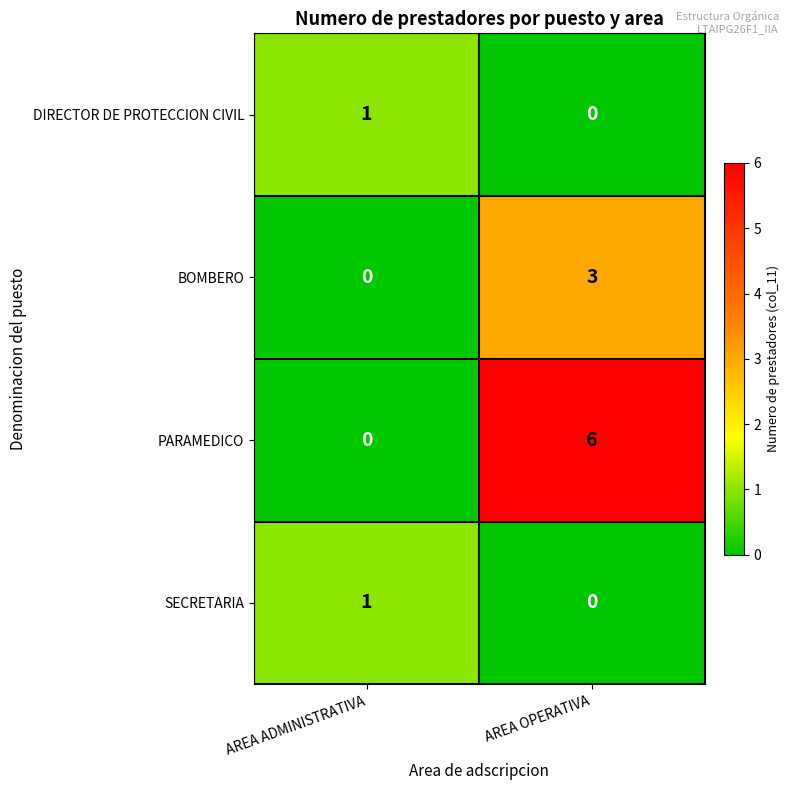

At which label is DIRECTOR DE PROTECCION CIVIL closest to 0?

AREA OPERATIVA